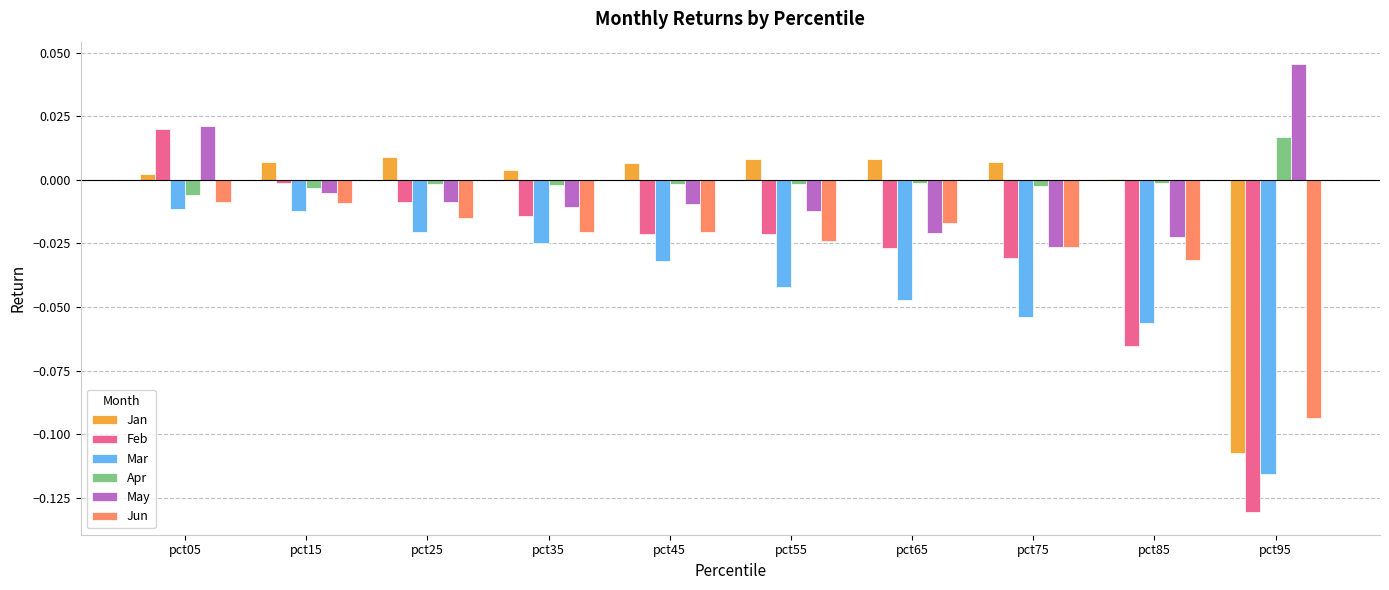

Is it true that Jun equals -0.0 at pct95?

False